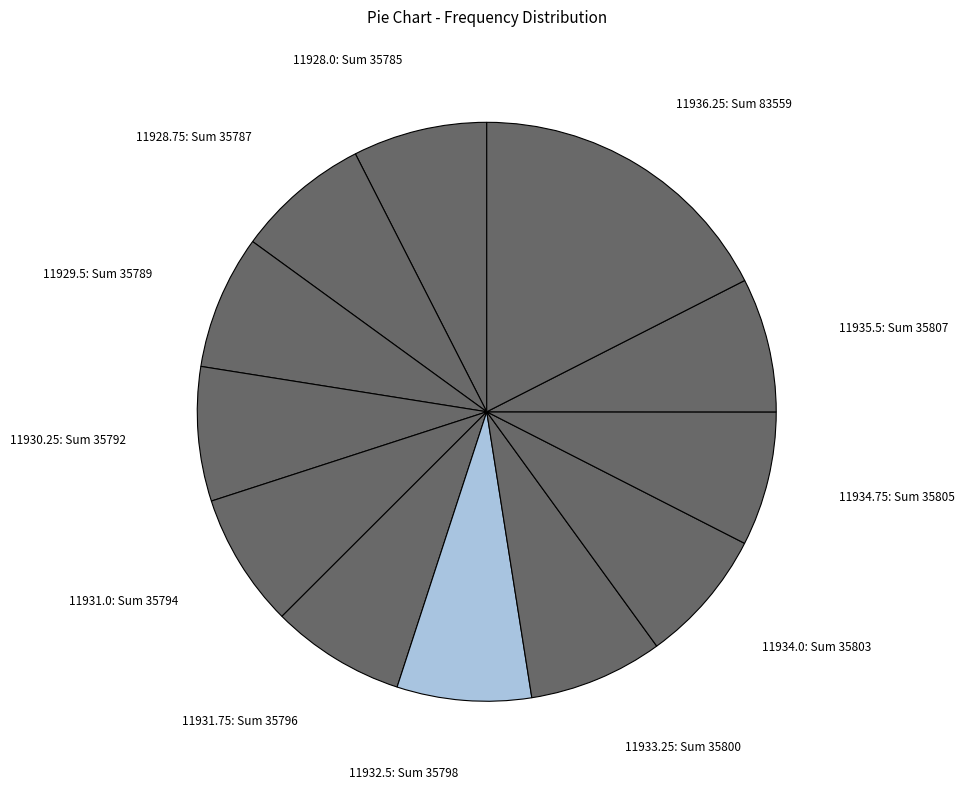

Which slice is the largest?

11936.25: Sum 83559